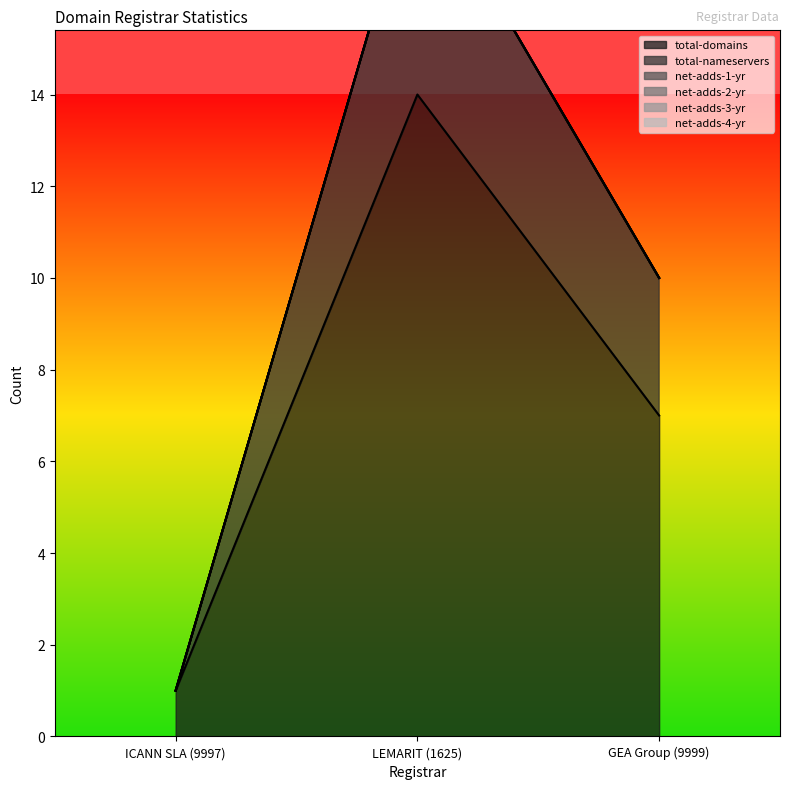

What position from the left is ICANN SLA (9997)?

1